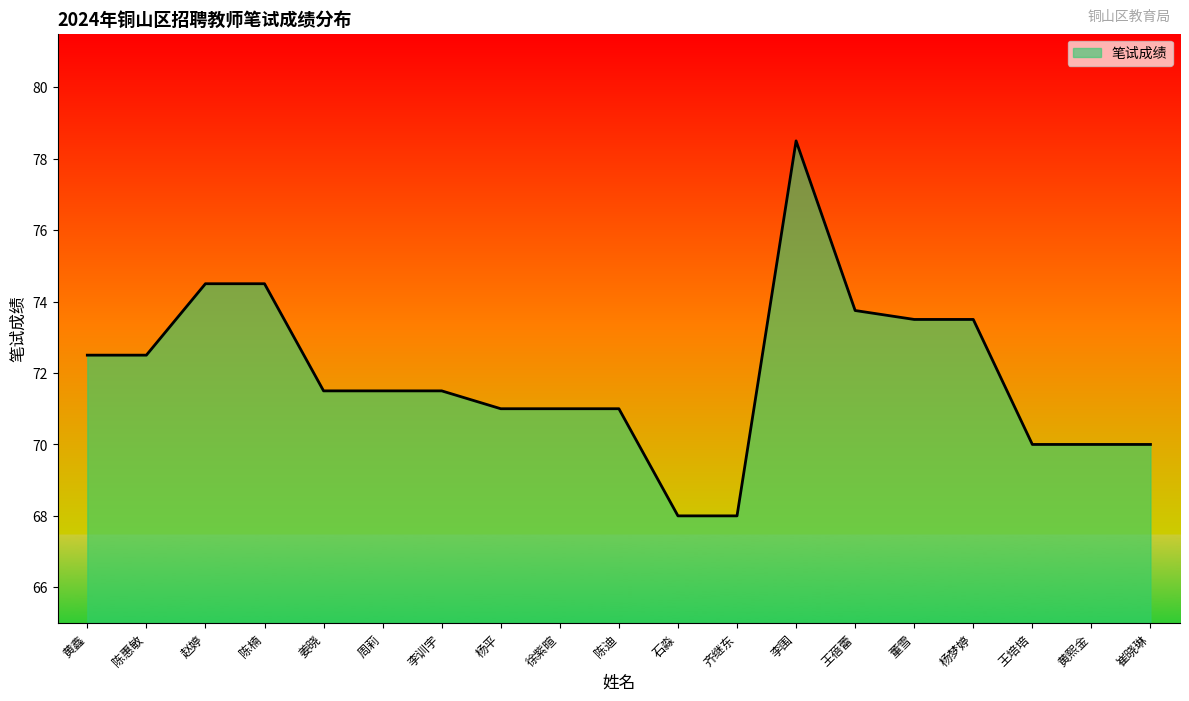

Between 杨梦婷 and 陈楠, which is larger?

陈楠